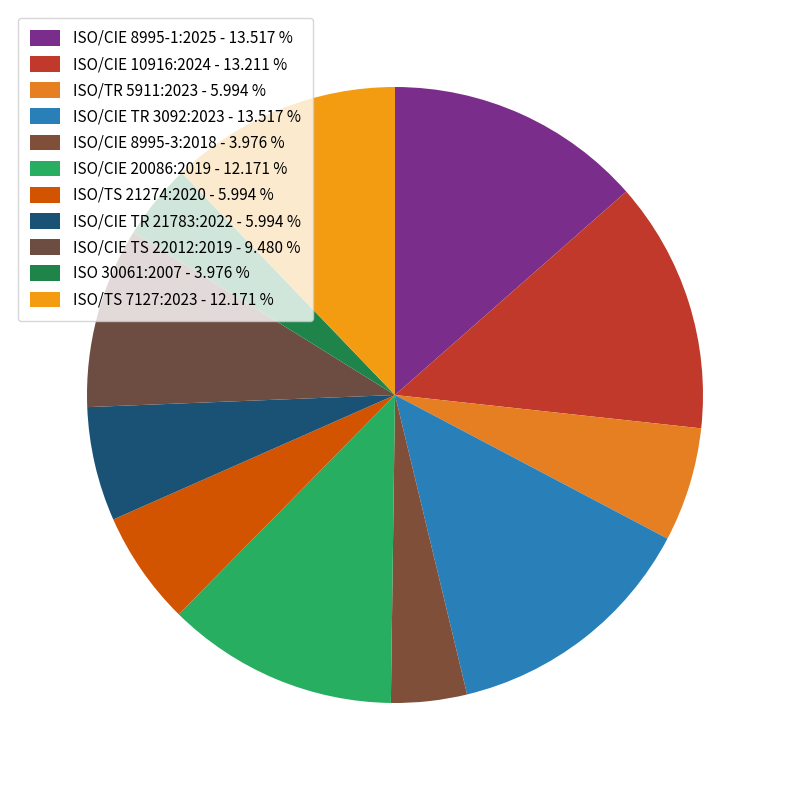

Count the number of slices in the pie.

11